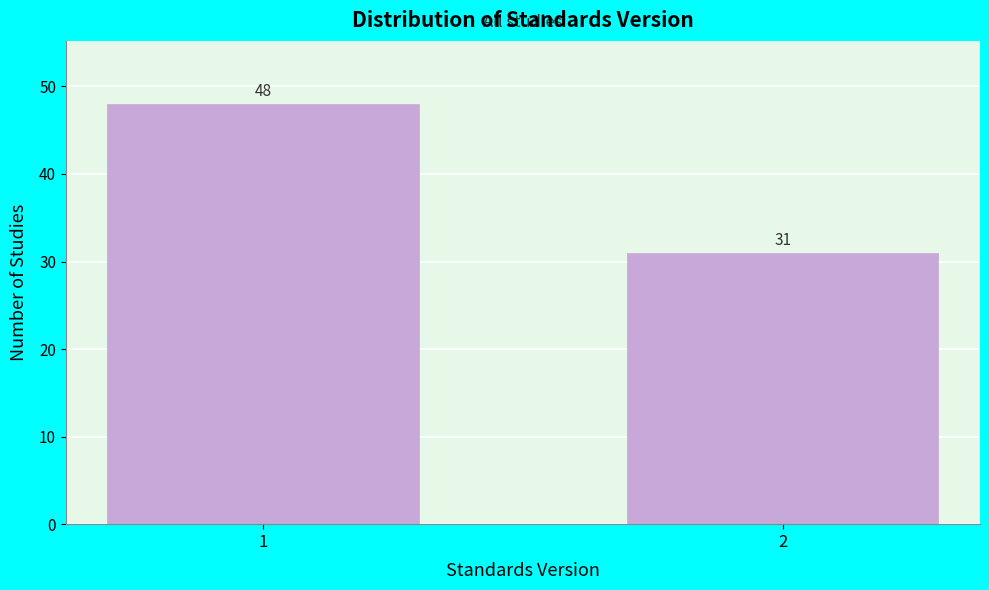

Reading left to right, what are all the values shown in this chart?

1=48	2=31